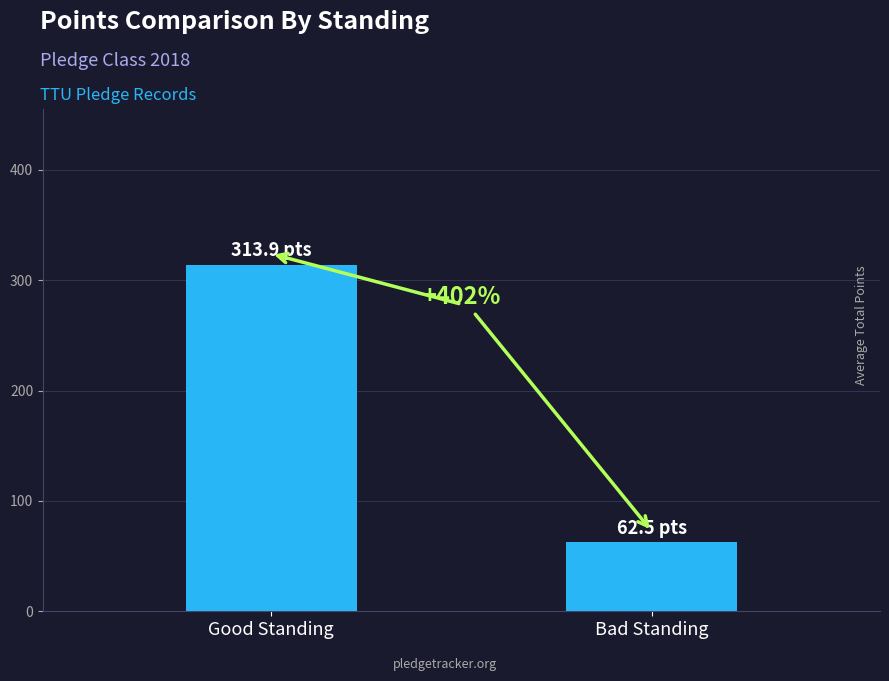

What is the change in value from Good Standing to Bad Standing?

-251.4